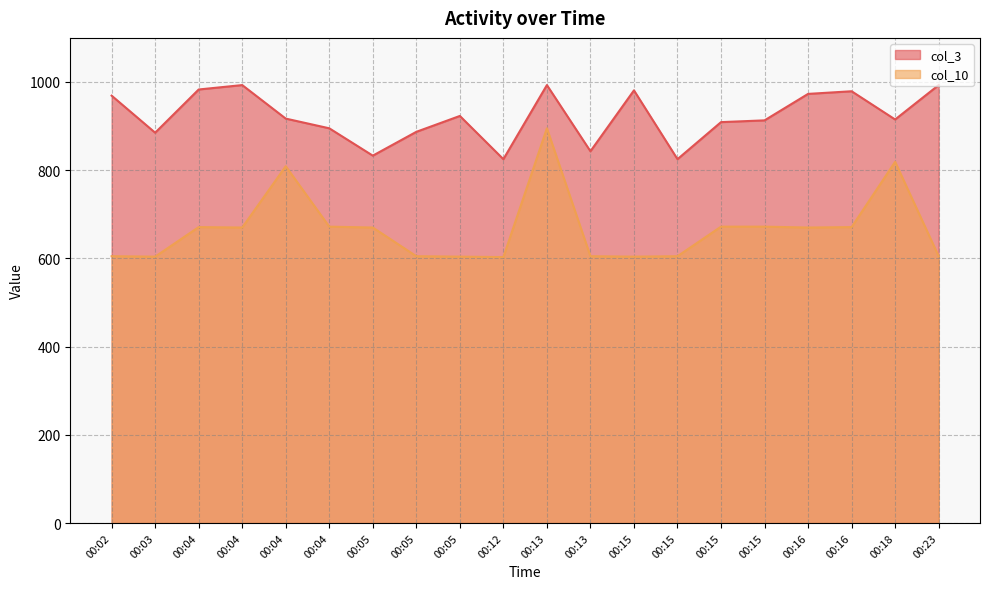

Rank the series by their average value, from highest to lowest.

col_3, col_10